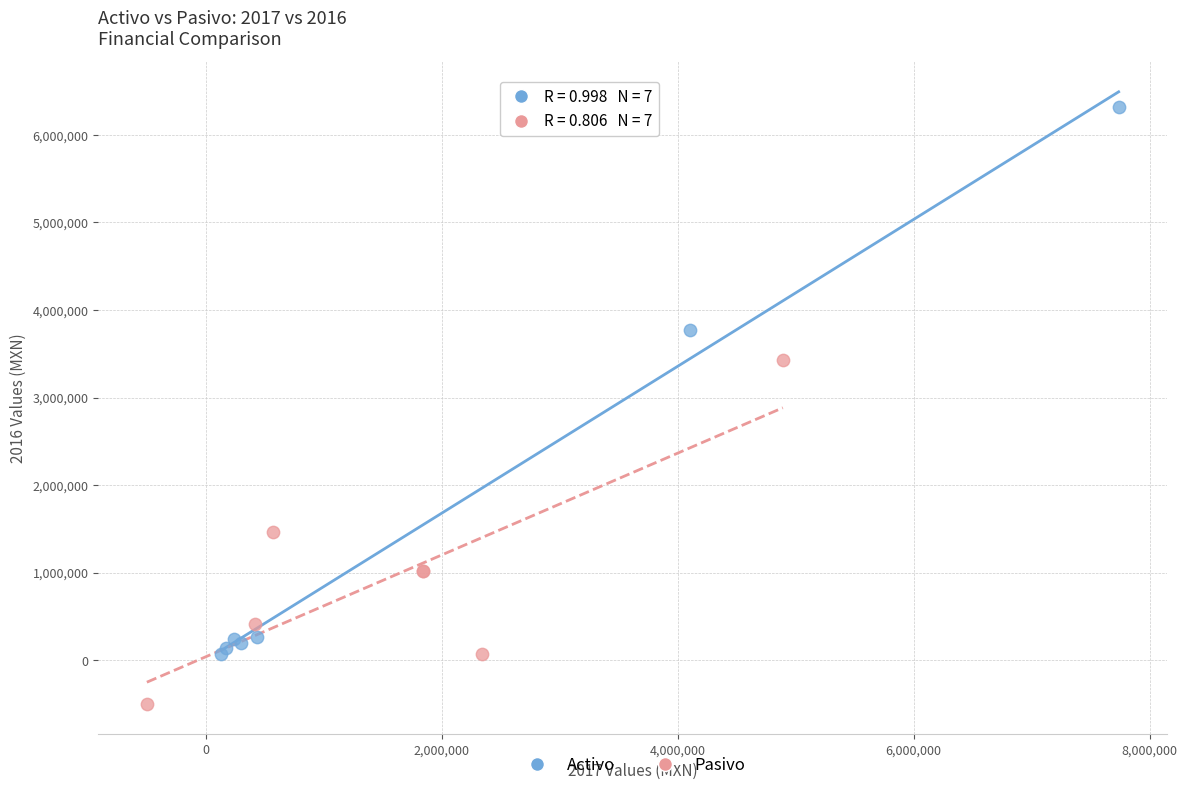

Which series contains the lowest Y value?

Pasivo